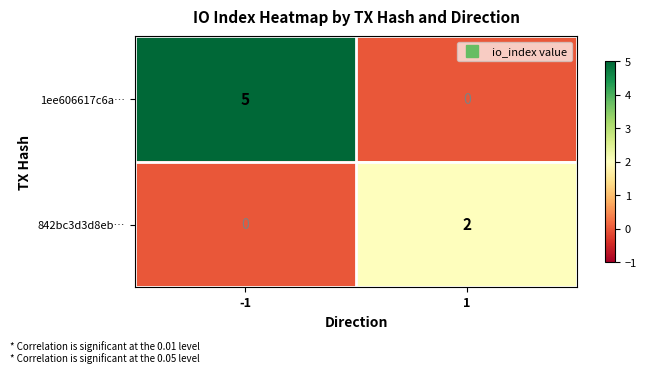

Reading left to right, extract all data points from this chart.

1ee606617c6a…: 5	0
842bc3d3d8eb…: 0	2